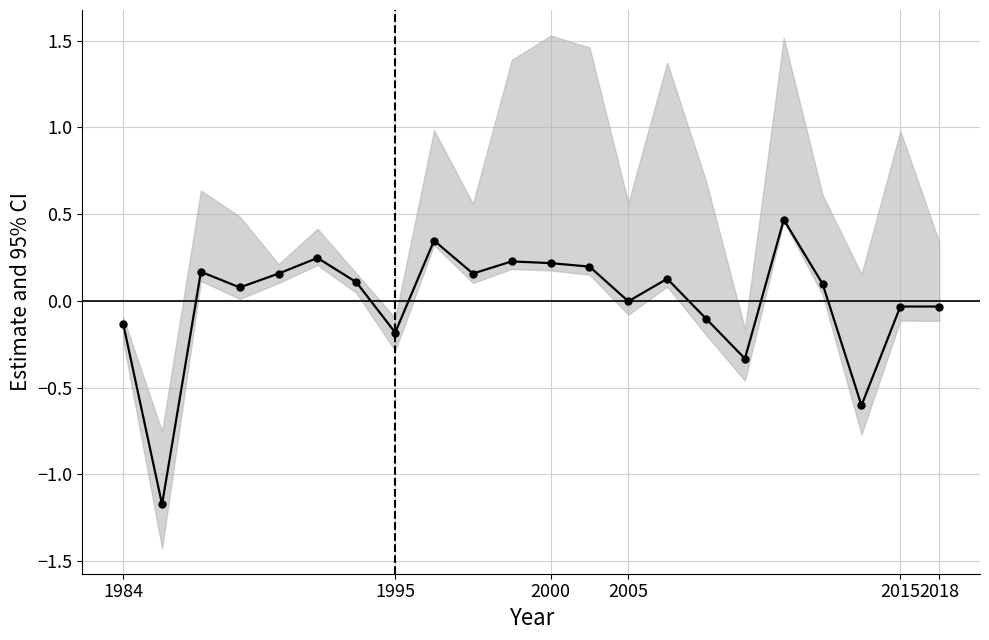

How many series are shown in this chart?

1